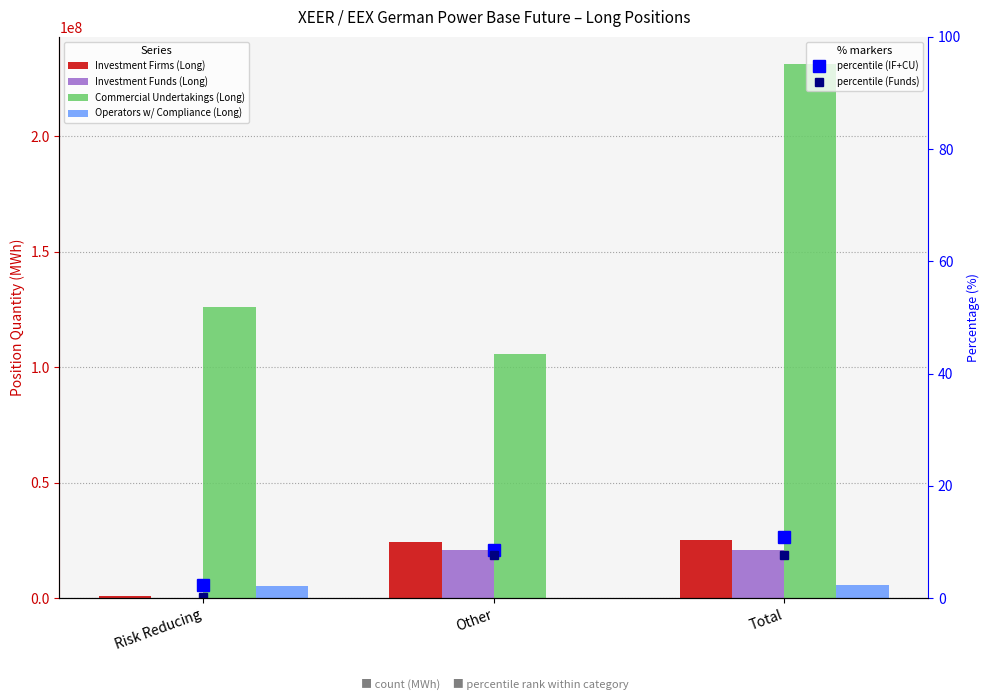

How many values in the Investment Funds (Long) series exceed 20719152?

1